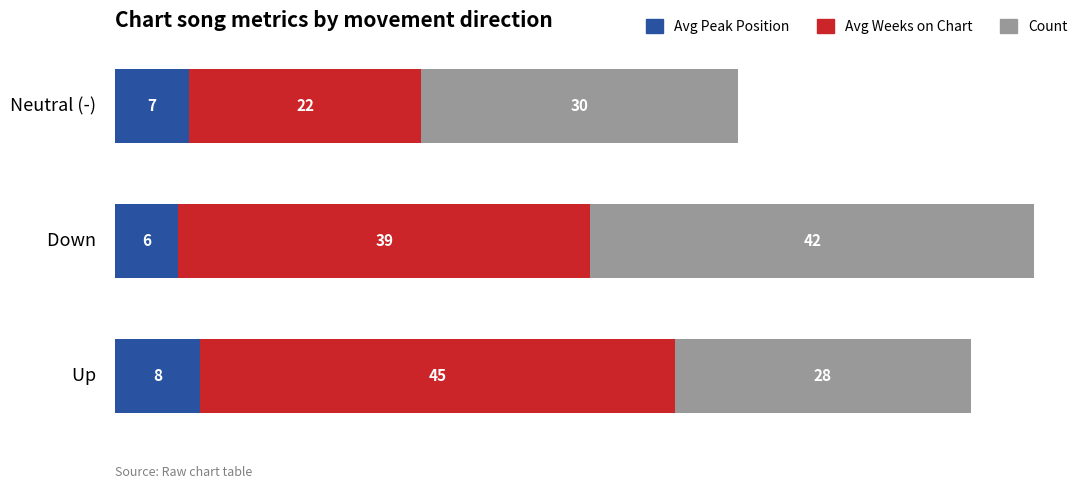

The Avg Peak Position series shows 6 at Down  . True or false?

True